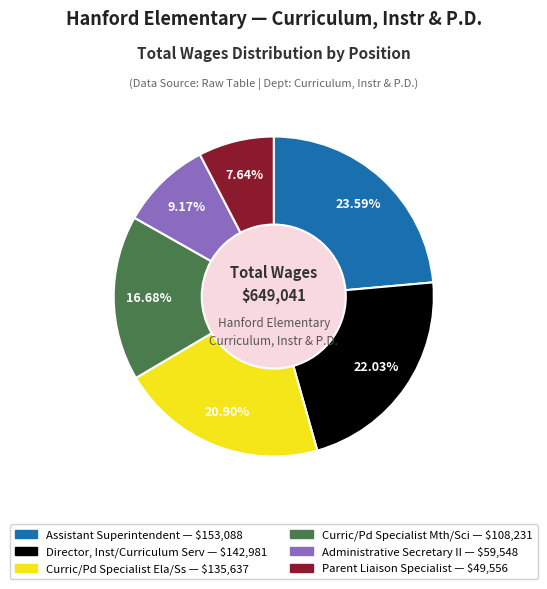

Which slice is the largest?

Assistant Superintendent